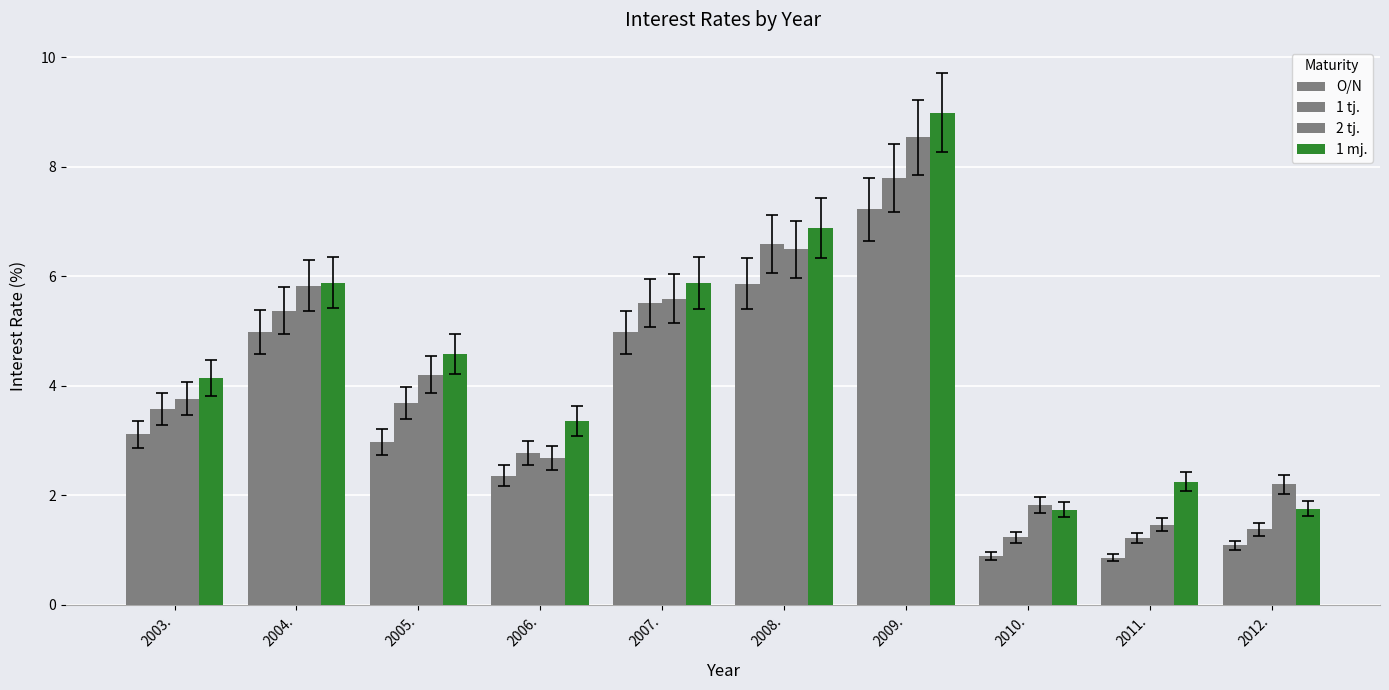

How many bars are there in total?

40